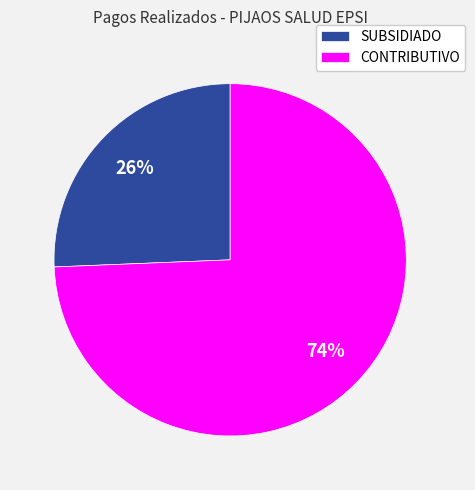

To the nearest percent, what is the combined percentage of CONTRIBUTIVO and SUBSIDIADO?

100%